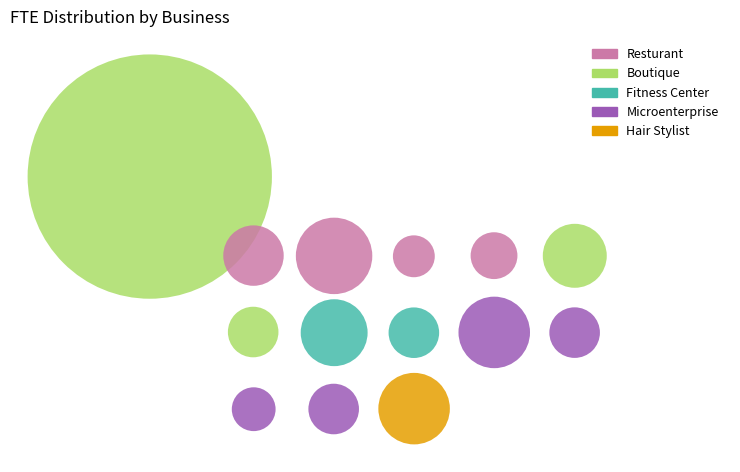

To the nearest percent, what portion does Resturant-AB represent?

12%